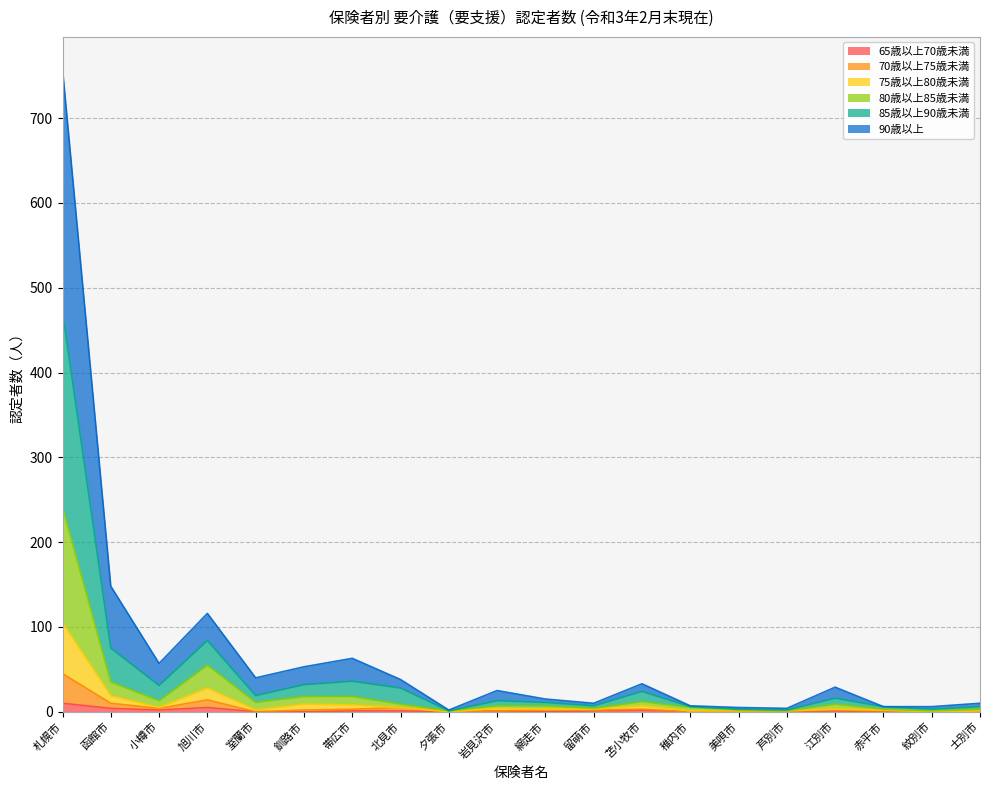

In 85歳以上90歳未満, how many points are lower than both neighbors (excluding endpoints)?

5